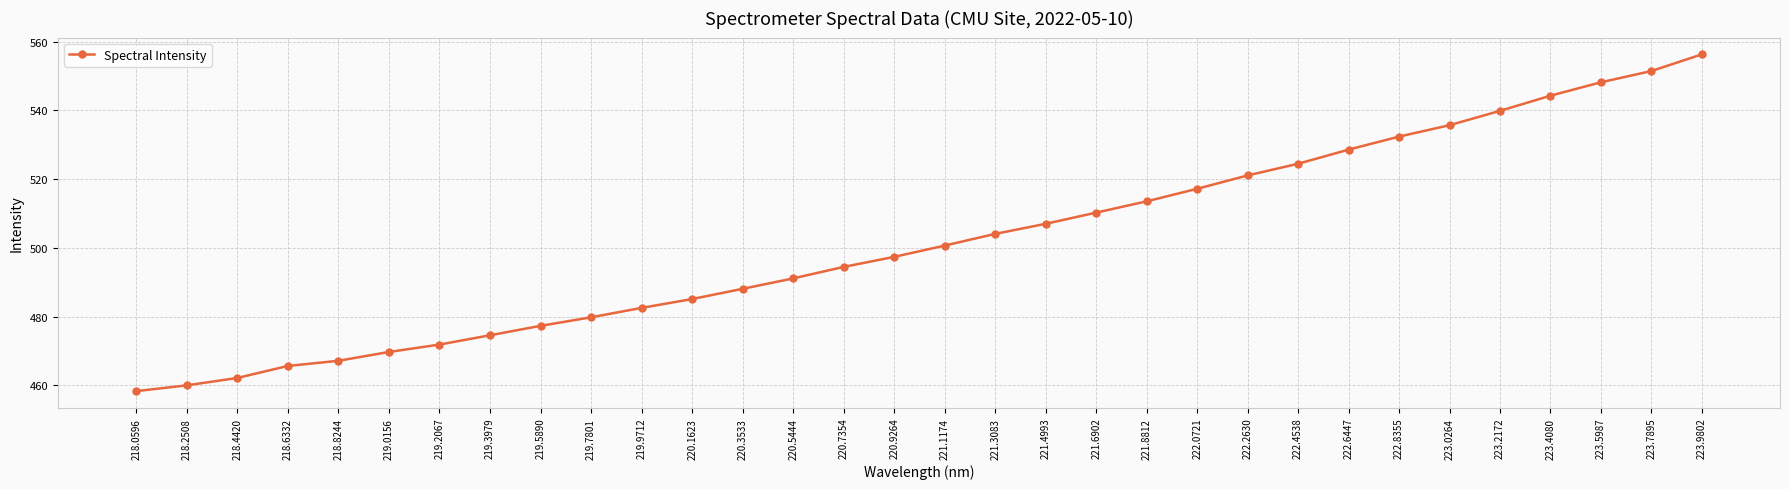

Which category has the lowest value across all series?

218.0596